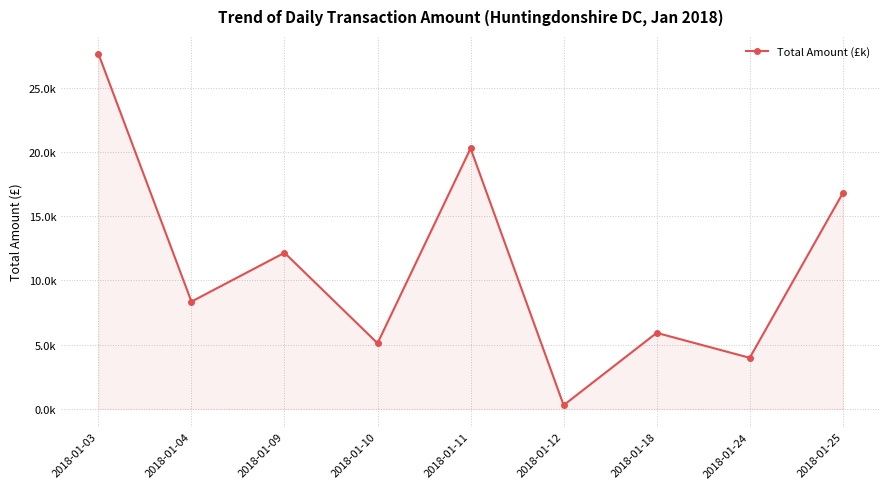

What is the ratio of the value at 2018-01-24 to the value at 2018-01-11?

0.2